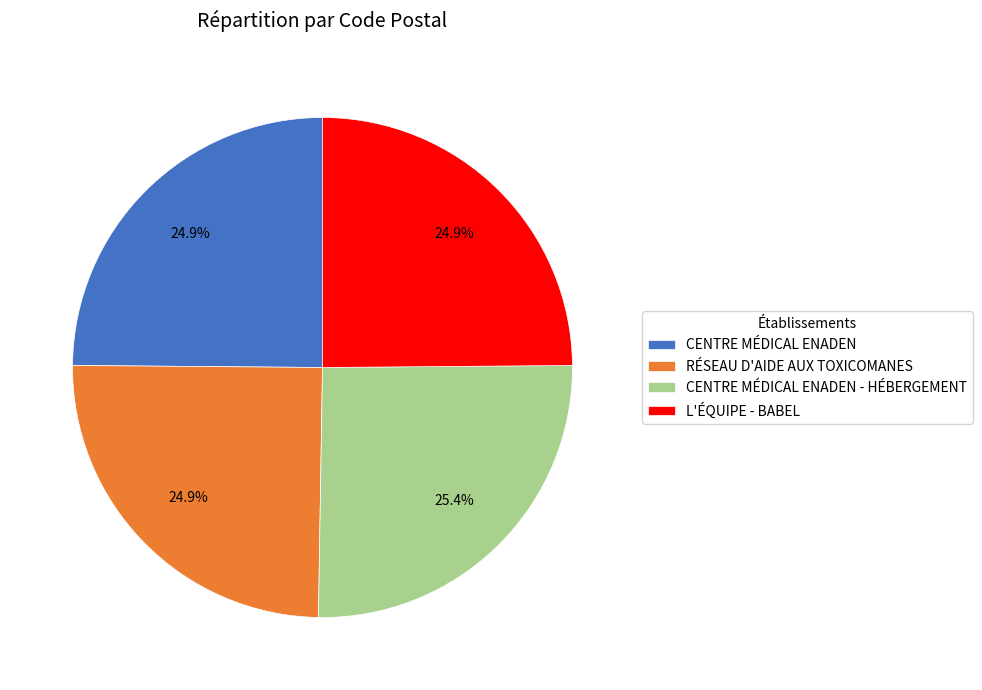

To the nearest percent, what is the combined percentage of L'ÉQUIPE - BABEL and CENTRE MÉDICAL ENADEN?

50%